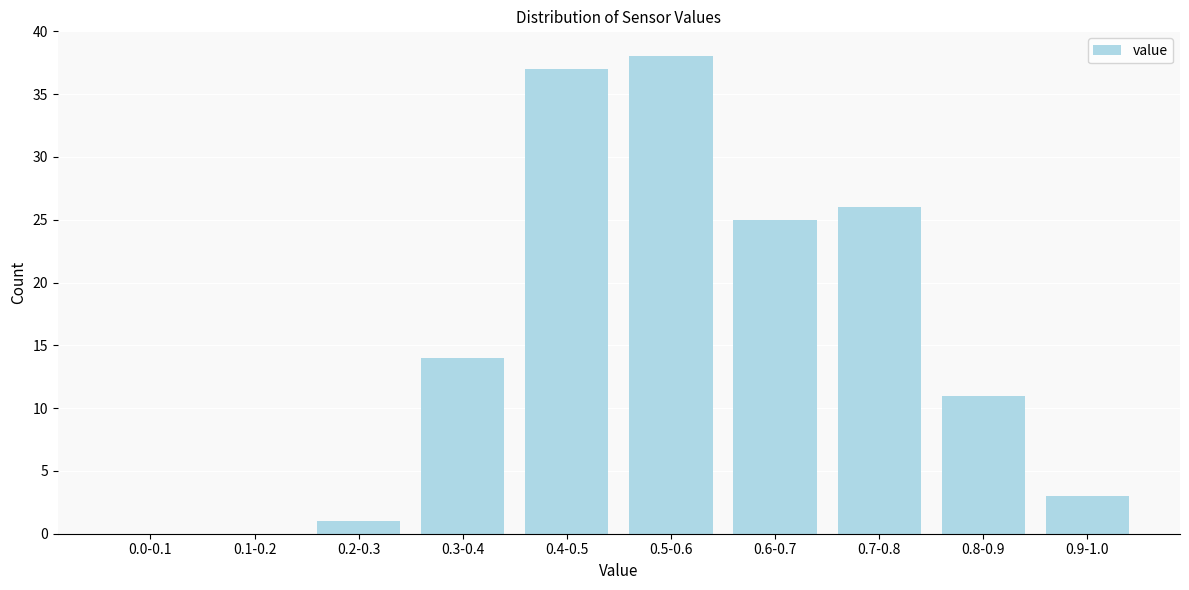

Reading left to right, extract all data points from this chart.

0.0-0.1=0	0.1-0.2=0	0.2-0.3=1	0.3-0.4=14	0.4-0.5=37	0.5-0.6=38	0.6-0.7=25	0.7-0.8=26	0.8-0.9=11	0.9-1.0=3